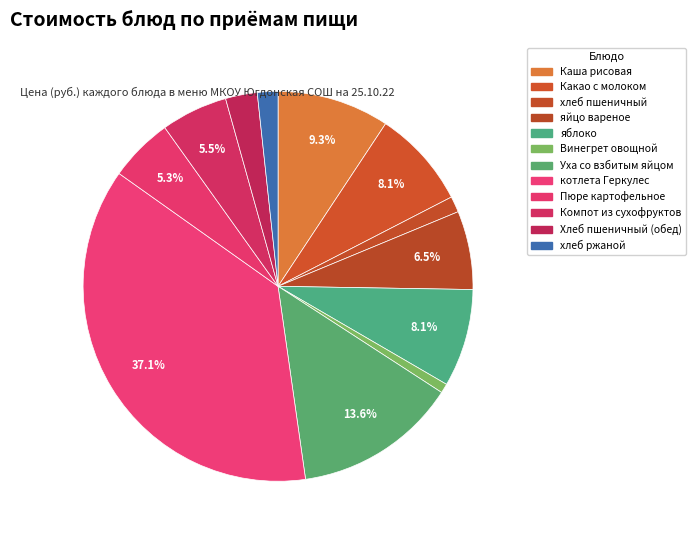

Between яйцо вареное and яблоко, which is larger?

яблоко